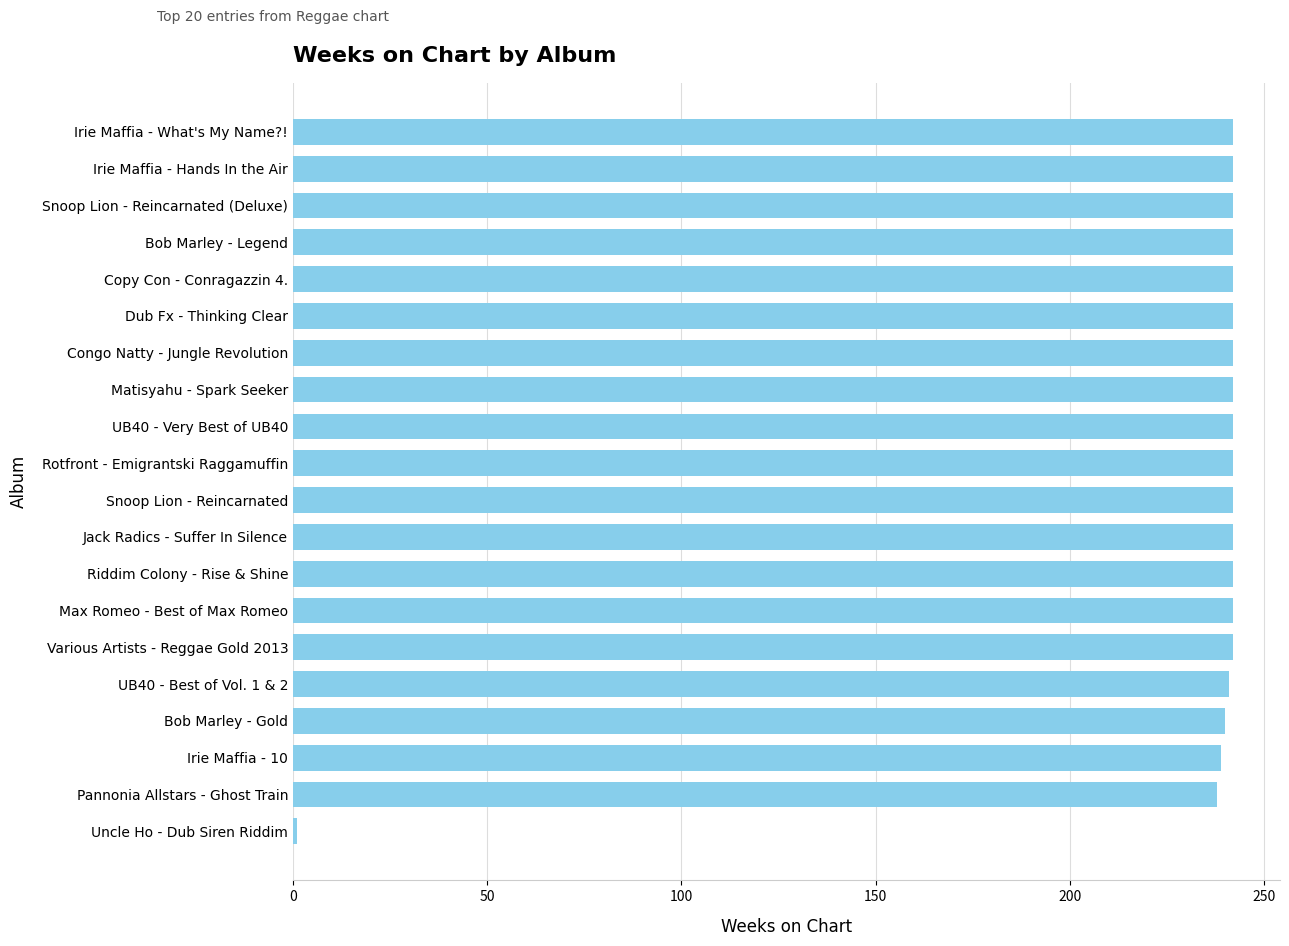

What is the label of the 16th bar from the top?

UB40 - Best of Vol. 1 & 2